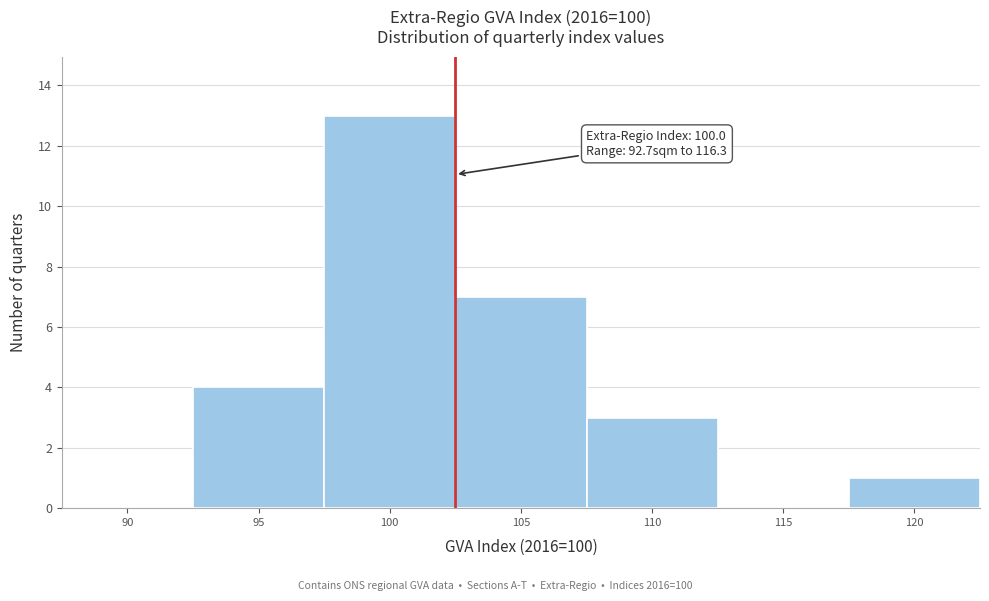

Reading left to right, extract all data points from this chart.

90=0	95=4	100=13	105=7	110=3	115=0	120=1